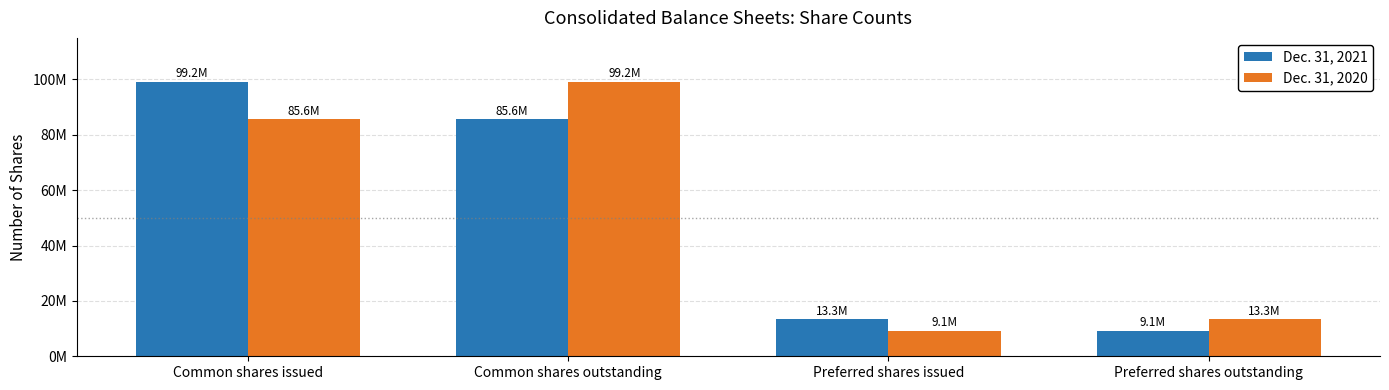

What is the average value of the Dec. 31, 2021 series?

51809383